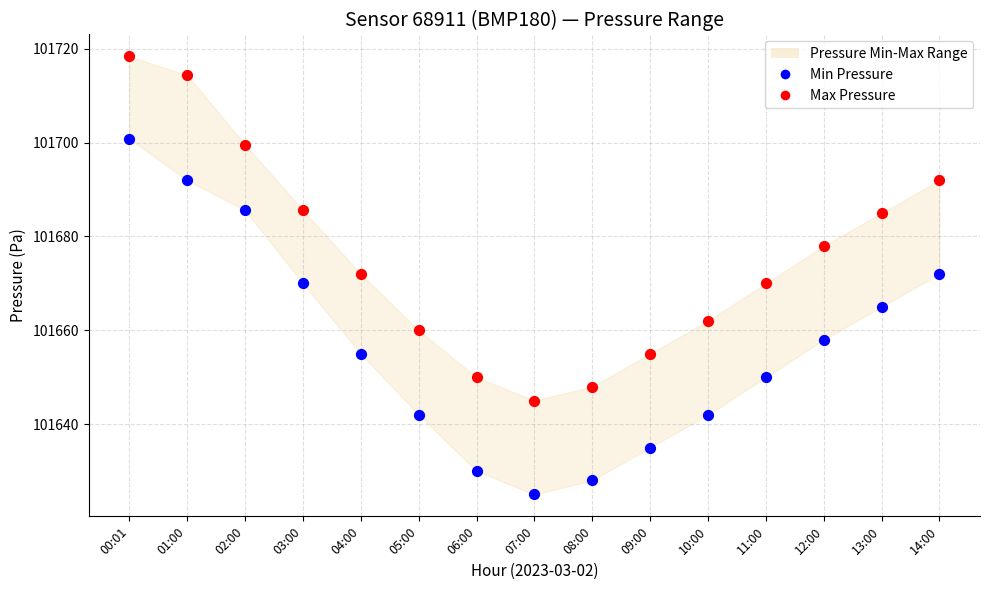

Which series has the widest spread of Y values?

Min Pressure